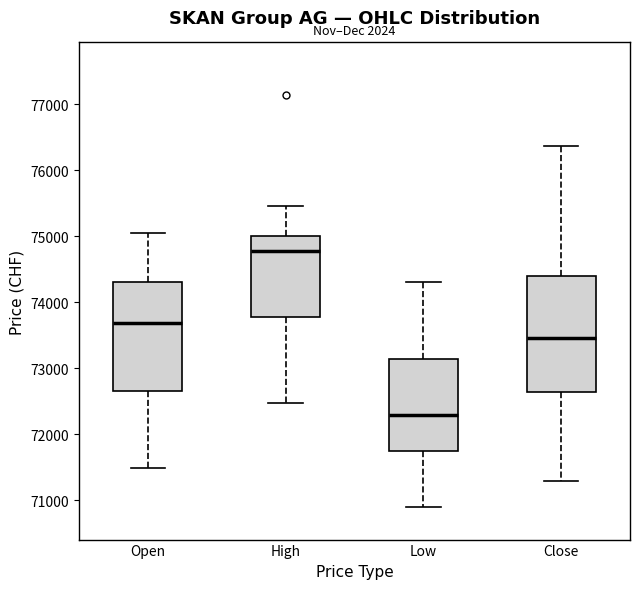

Which box has the lowest median line?

Low